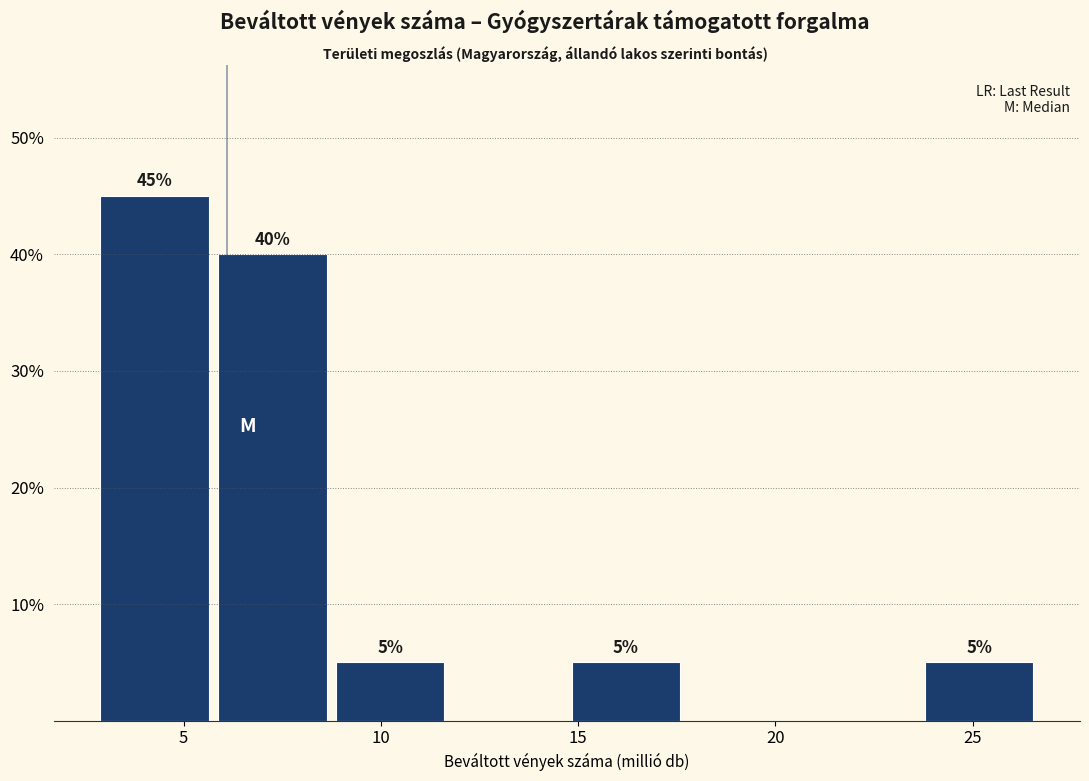

Which range on the x-axis has the tallest bar?

3 to 6